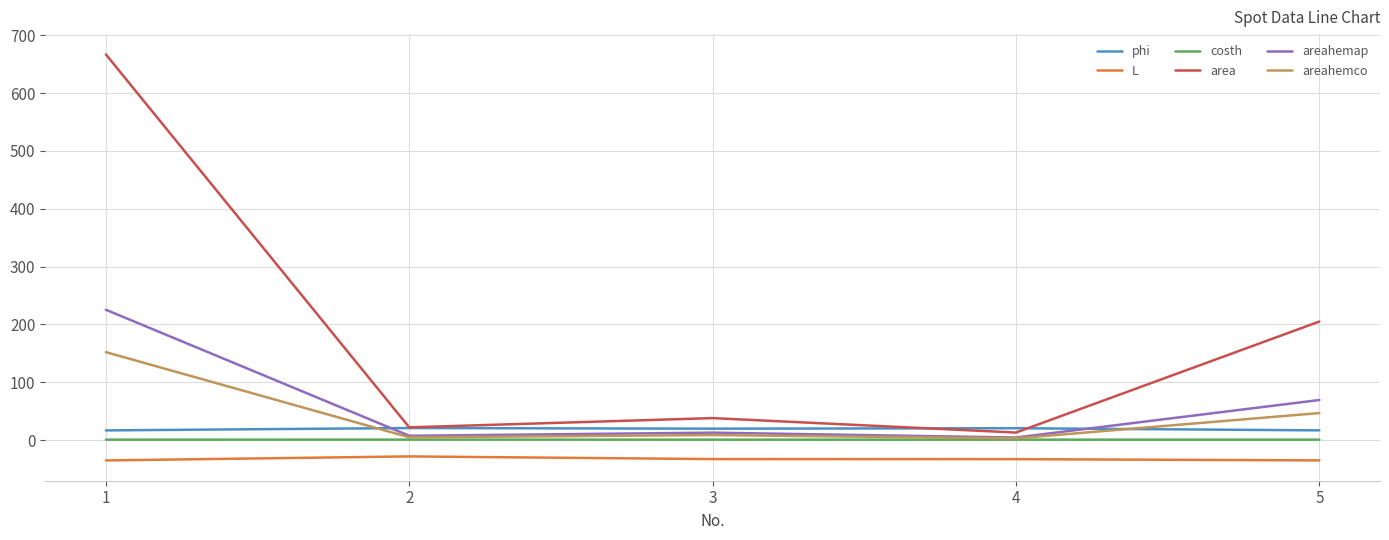

Which series has the largest range (max minus min)?

area